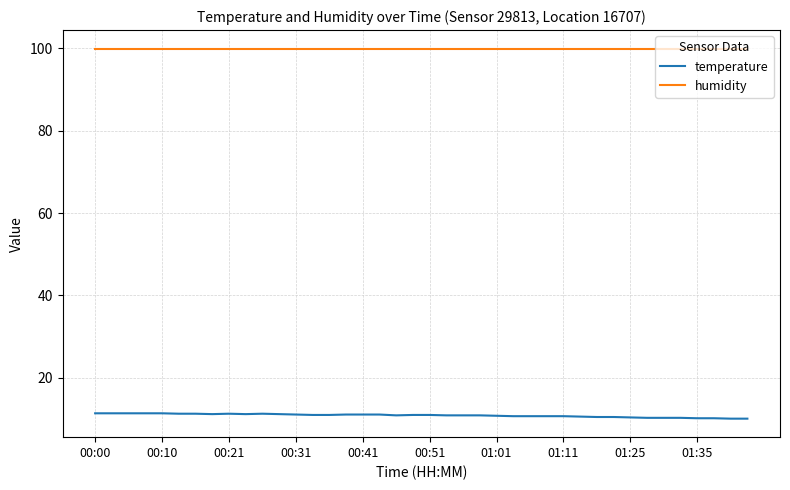

What is the minimum value for temperature?

10.1